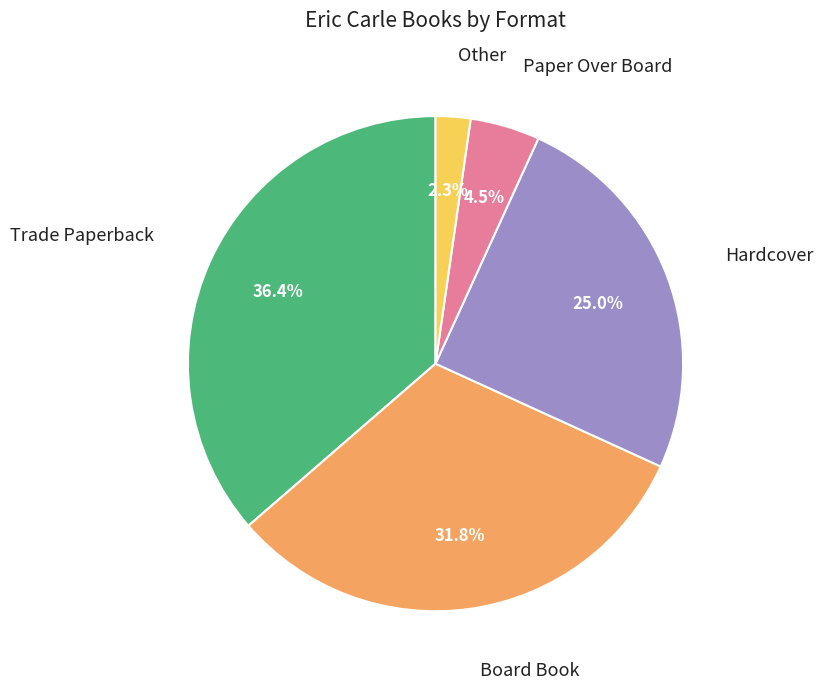

Is there a majority slice in this chart?

No